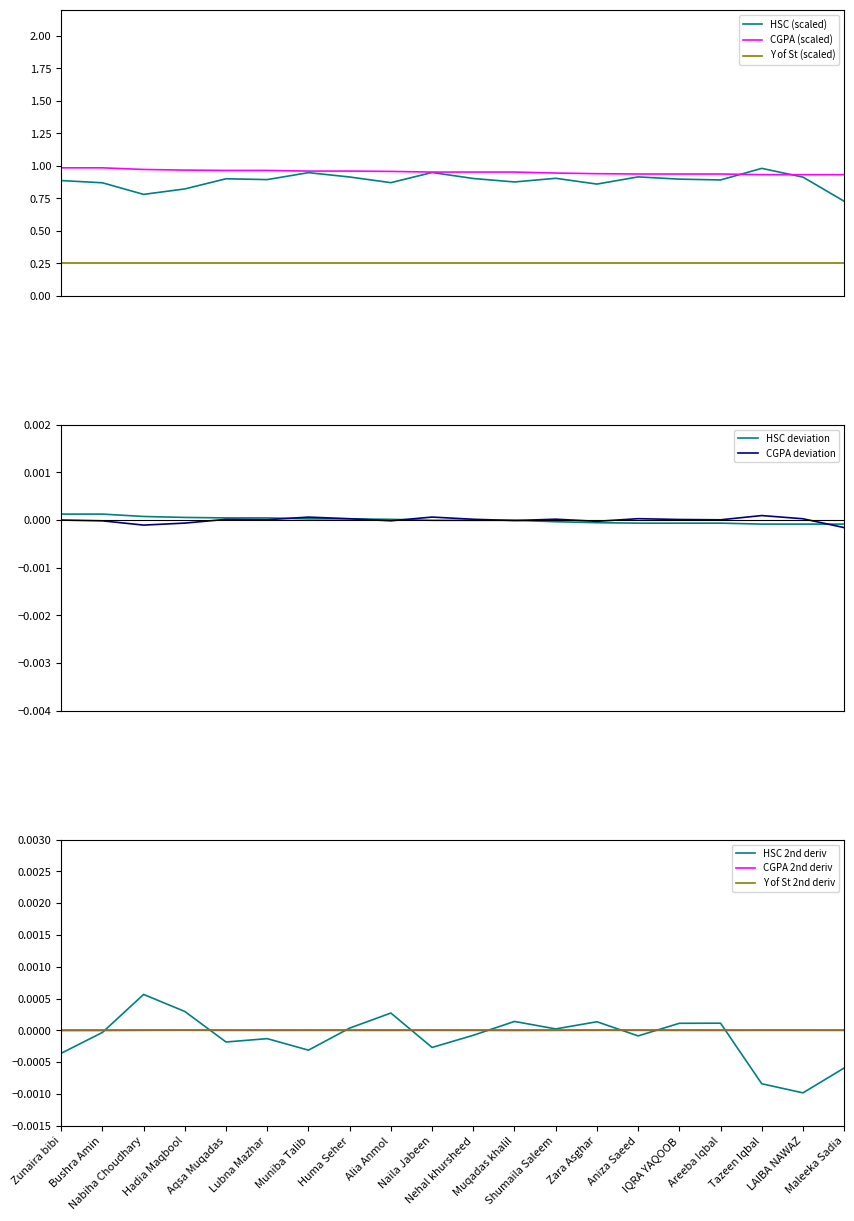

How many data points in HSC are above 0?

13